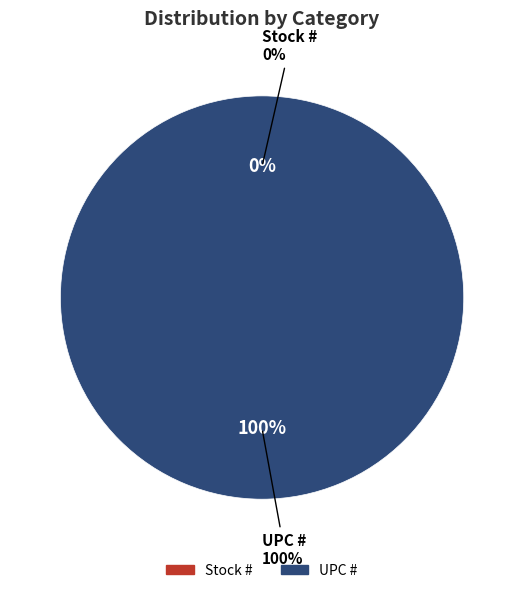

To the nearest percent, what portion does UPC # represent?

100%